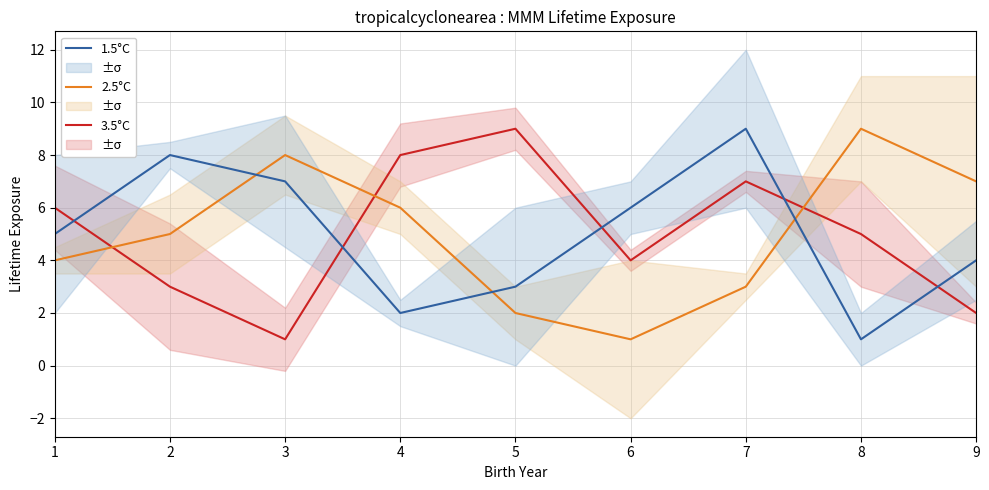

The 1.5°C series shows 4 at 2. True or false?

False